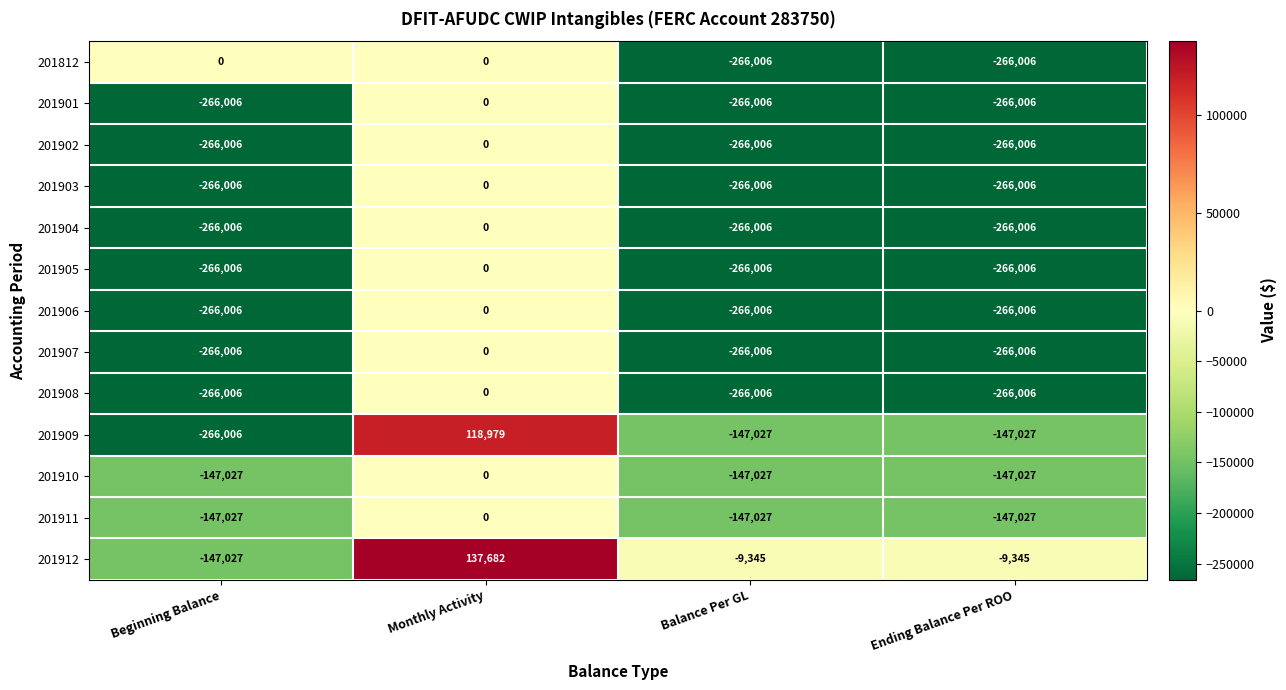

Which series has the largest total across all categories?

201912